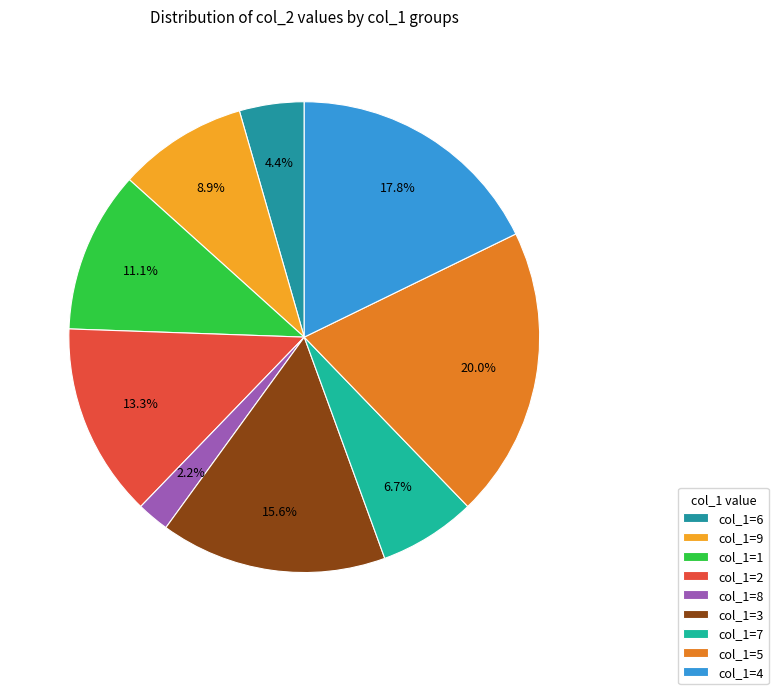

Rank the categories by value from highest to lowest.

col_1=5, col_1=4, col_1=3, col_1=2, col_1=1, col_1=9, col_1=7, col_1=6, col_1=8